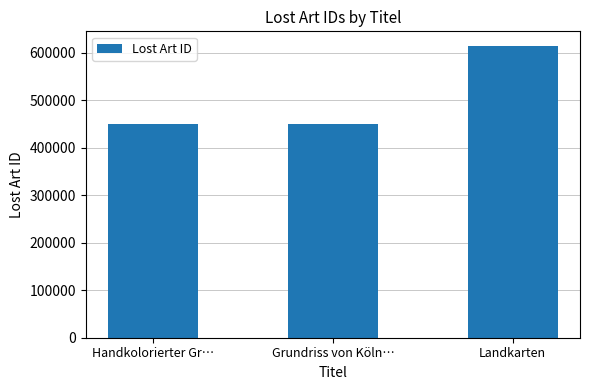

What is the sum of the values at Landkarten and Handkolorierter Gr…?

1064060